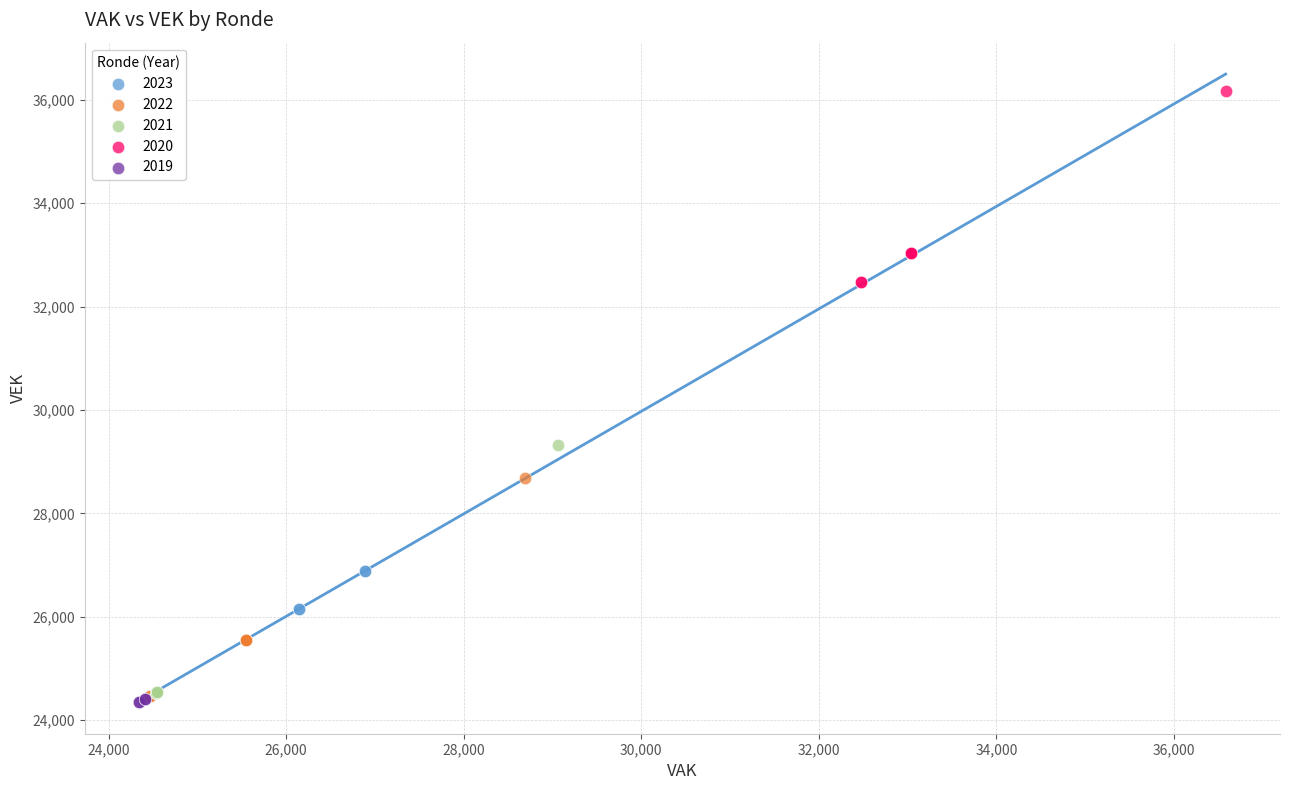

Which series reaches the maximum Y coordinate?

2020